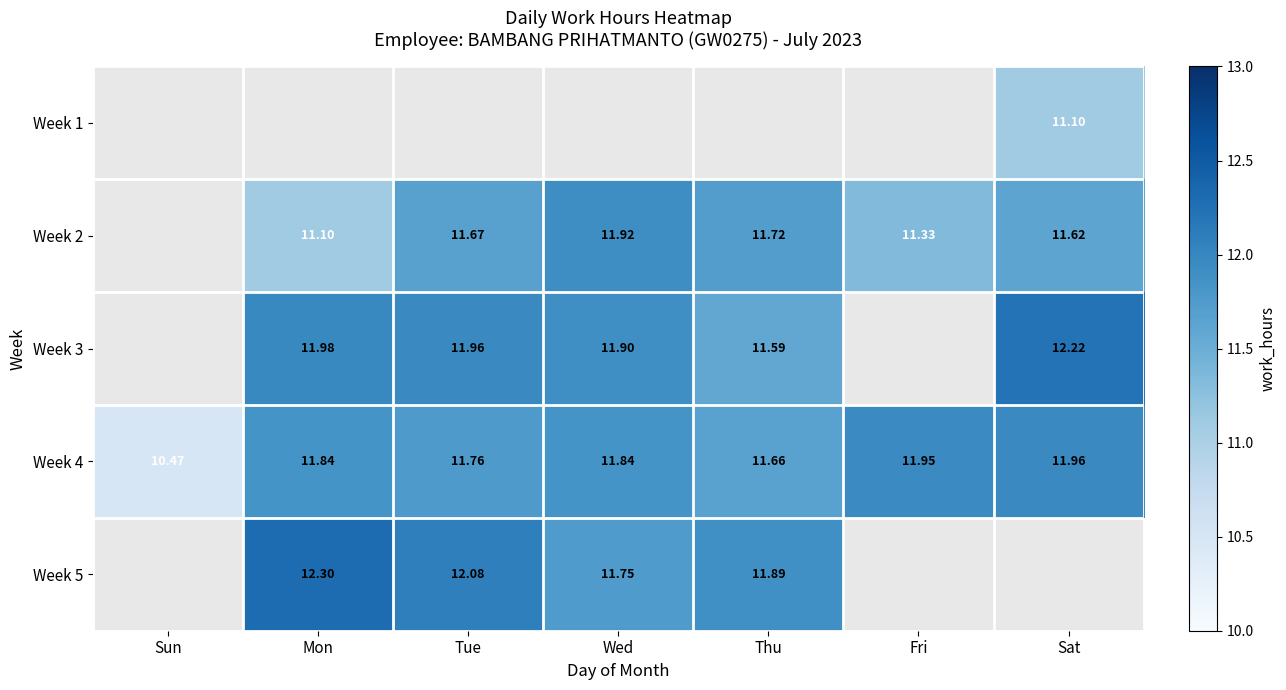

The Week 4 series shows 11.9 at Fri. True or false?

True